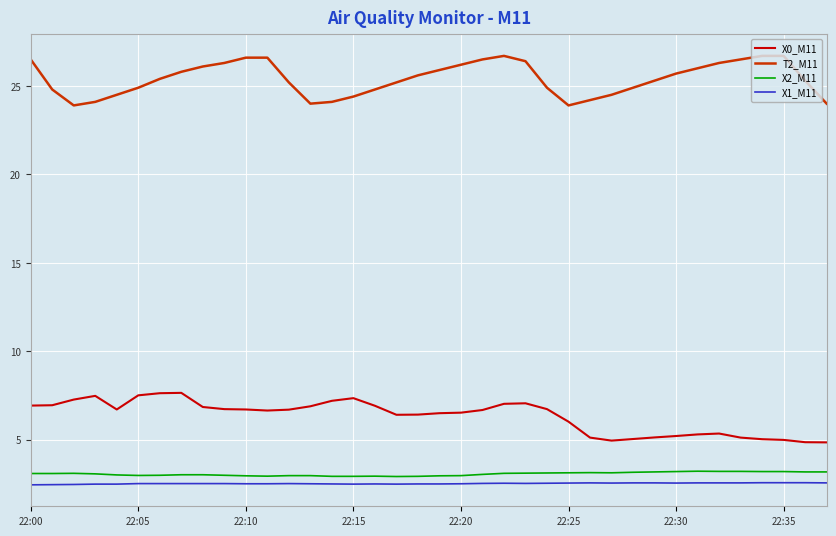

What is the difference between the maximum and minimum values in the T2_M11 series?

2.8